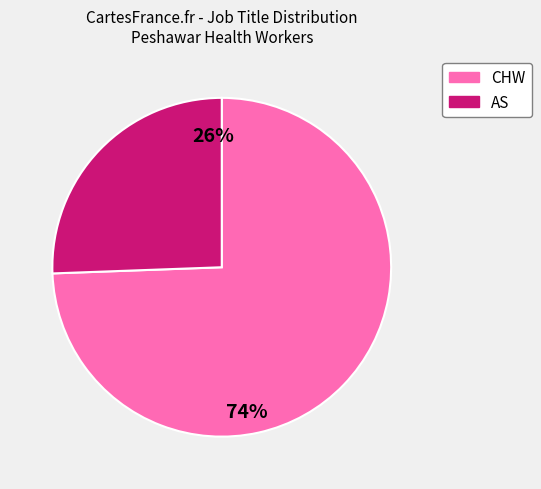

To the nearest percent, what percentage of the pie is AS?

26%